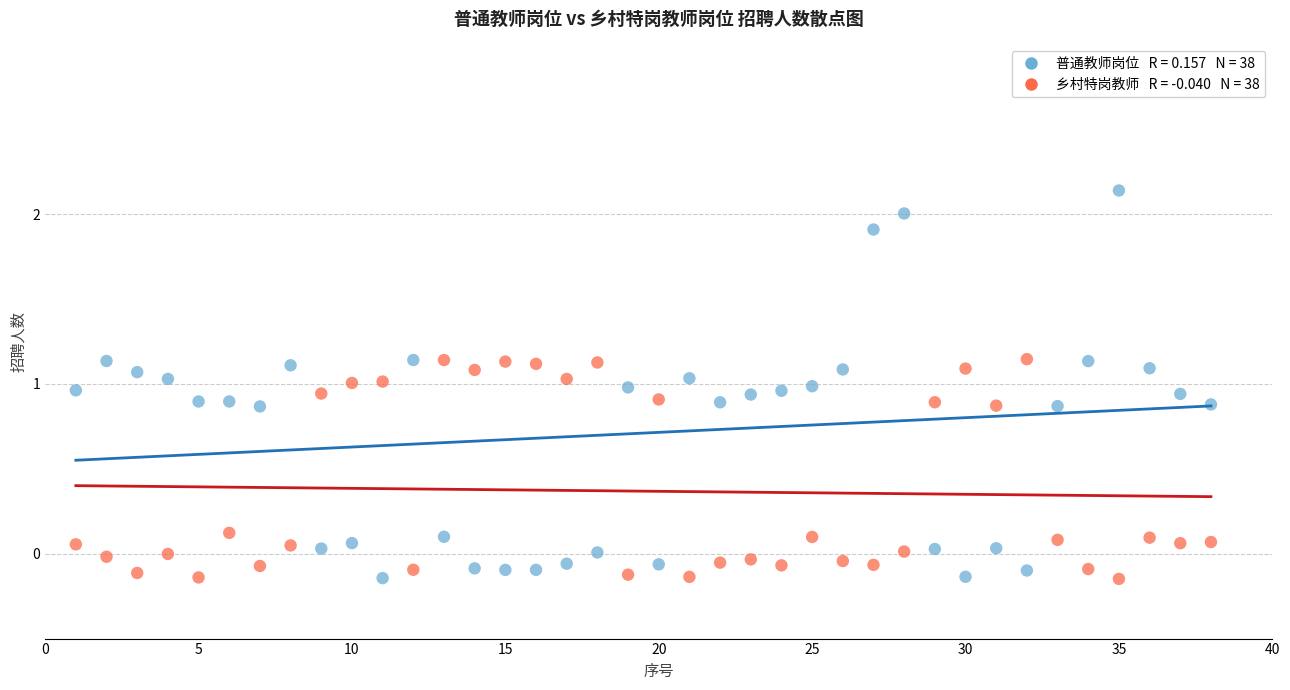

Across all data points, what is the range of X values (max minus min)?

37.0